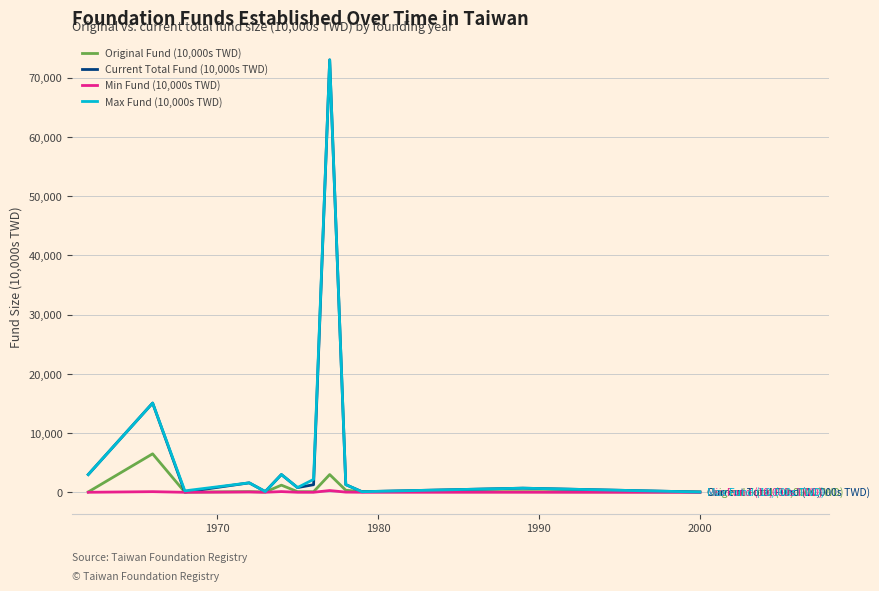

Which series has the widest spread of values?

Current Total Fund (10,000s TWD)